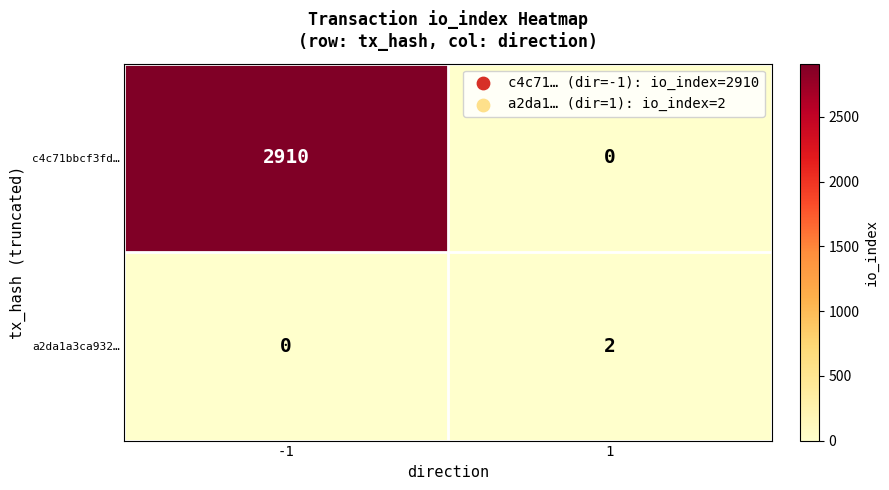

What is the sum of the c4c71bbcf3fd… values at 1 and -1?

2910